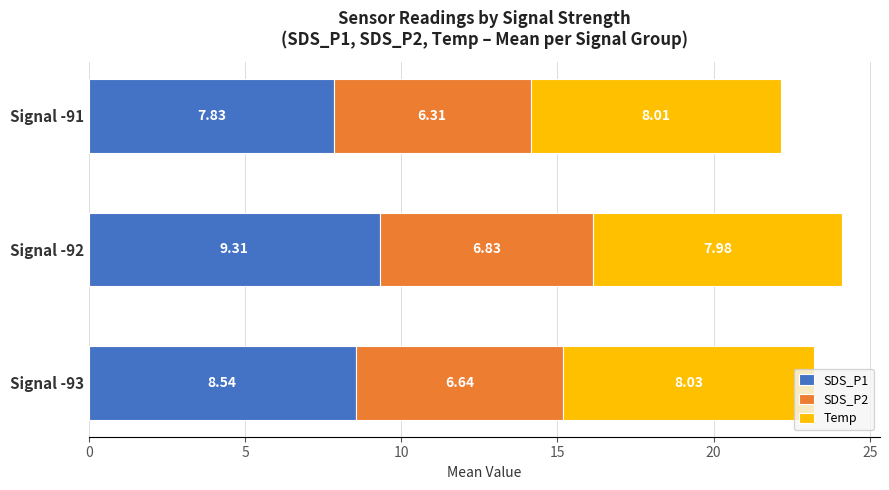

Rank the categories by SDS_P1 value from highest to lowest.

Signal -92, Signal -93, Signal -91